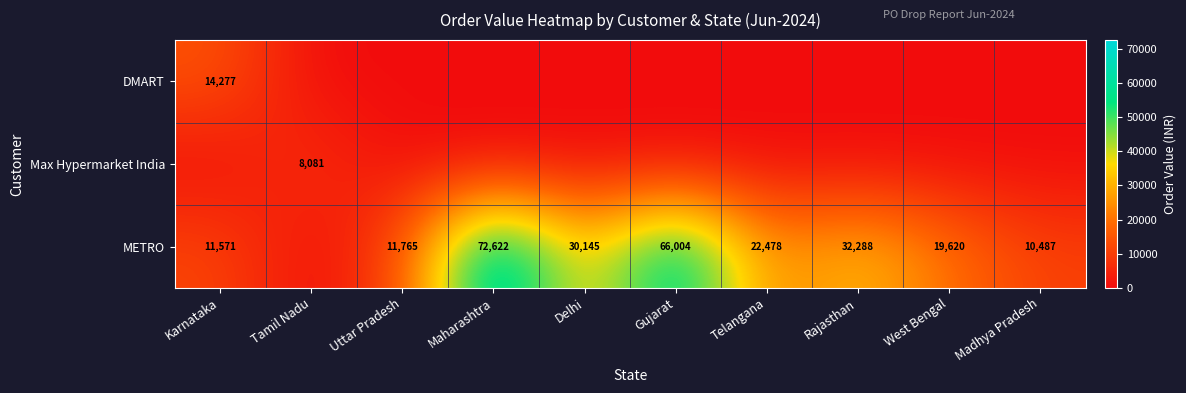

Count the number of categories in the chart.

10